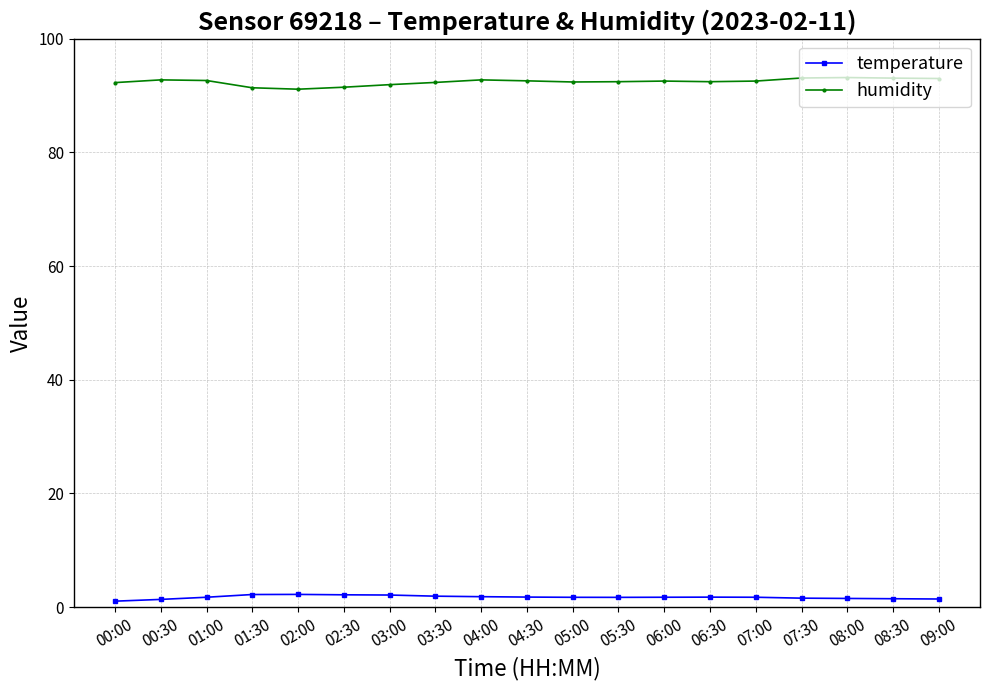

What is the difference between the highest and lowest values at 08:00?

91.6